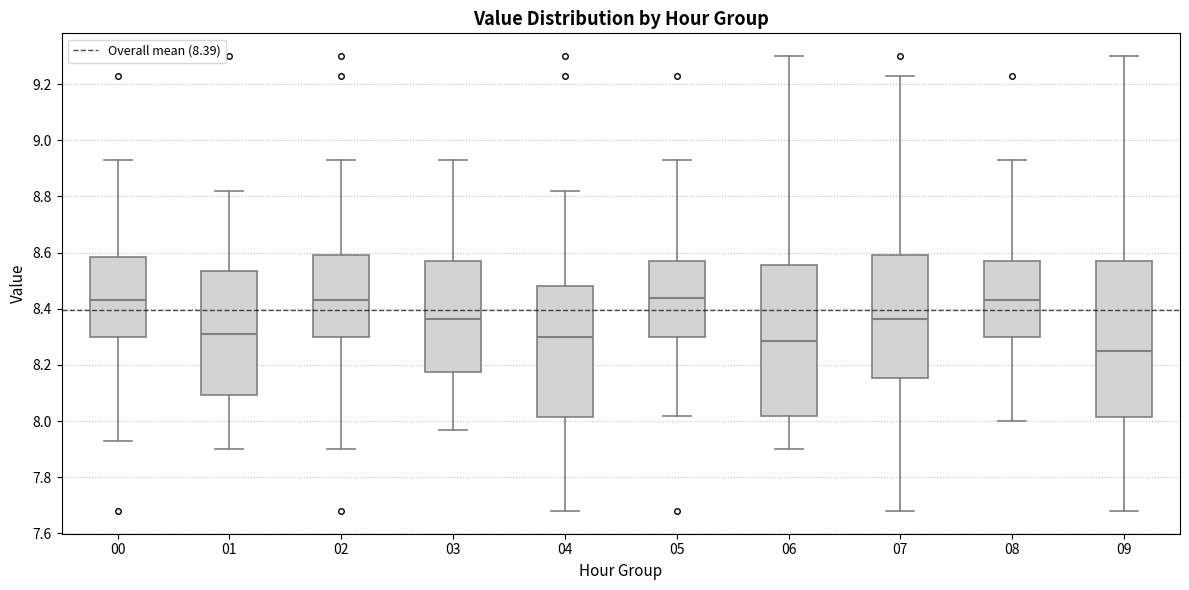

Reading left to right, read every box against the y-axis: the position of its median line, the range the box covers, and the ends of its whiskers. The values are not printed on the chart, so give them approximately, as read against the axis.

00: median 8.44, box 8.30 to 8.58, whiskers 7.94 to 8.94
01: median 8.32, box 8.10 to 8.54, whiskers 7.90 to 8.82
02: median 8.44, box 8.30 to 8.60, whiskers 7.90 to 8.94
03: median 8.36, box 8.18 to 8.58, whiskers 7.98 to 8.94
04: median 8.30, box 8.02 to 8.48, whiskers 7.68 to 8.82
05: median 8.44, box 8.30 to 8.58, whiskers 8.02 to 8.94
06: median 8.28, box 8.02 to 8.56, whiskers 7.90 to 9.30
07: median 8.36, box 8.16 to 8.60, whiskers 7.68 to 9.24
08: median 8.44, box 8.30 to 8.58, whiskers 8.00 to 8.94
09: median 8.26, box 8.02 to 8.58, whiskers 7.68 to 9.30